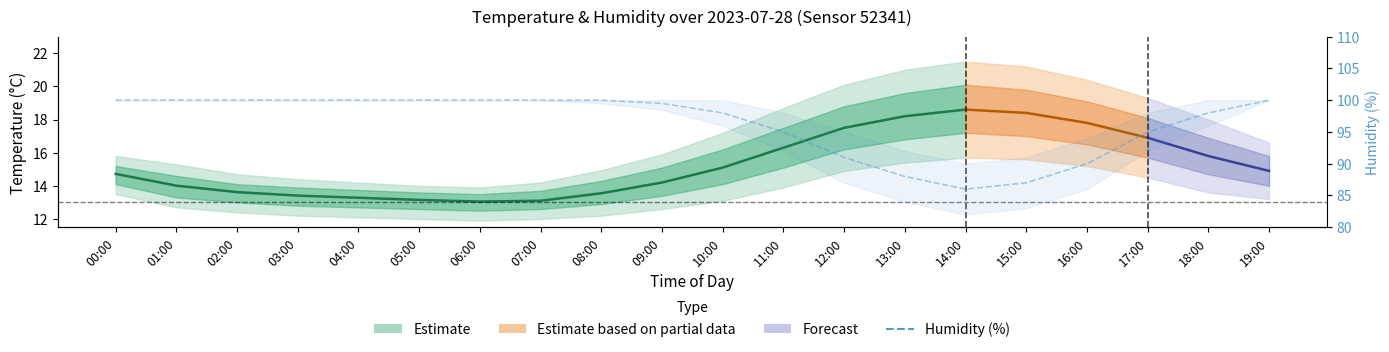

What position from the right is 08:00?

12